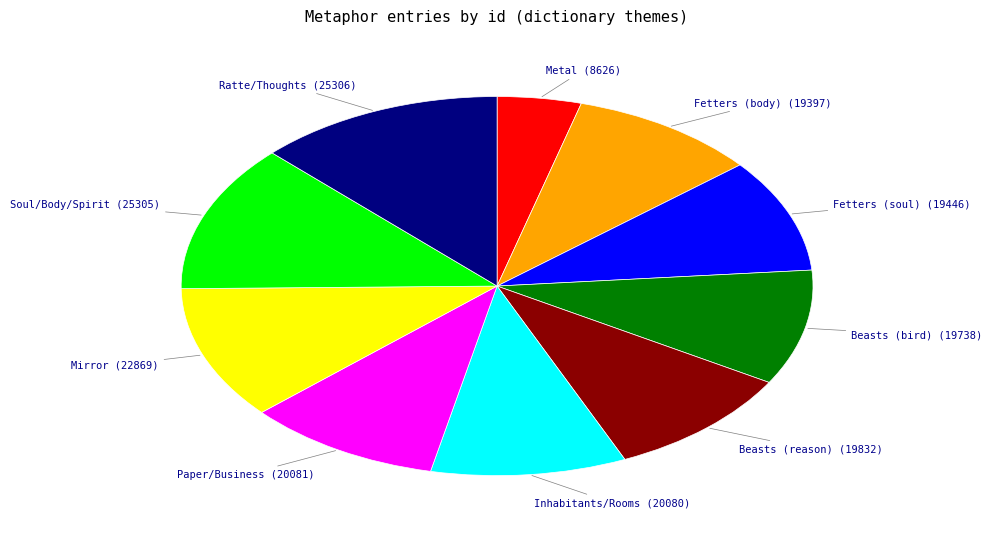

Combined, do Beasts (reason) and Inhabitants/Rooms account for over 50%?

No